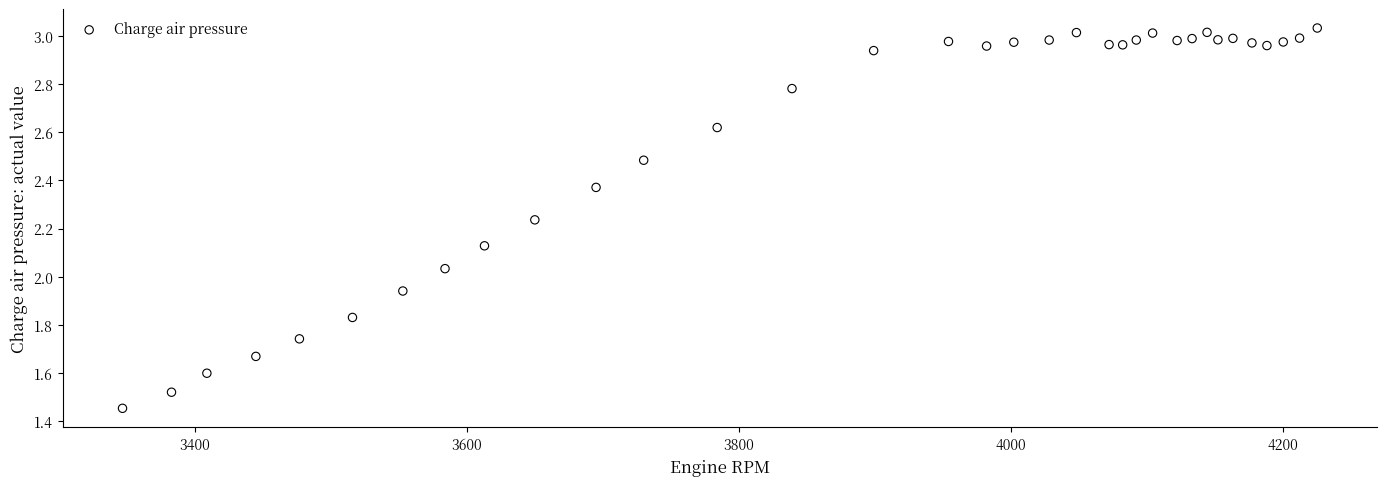

What is the range of X values (max minus min)?

878.0